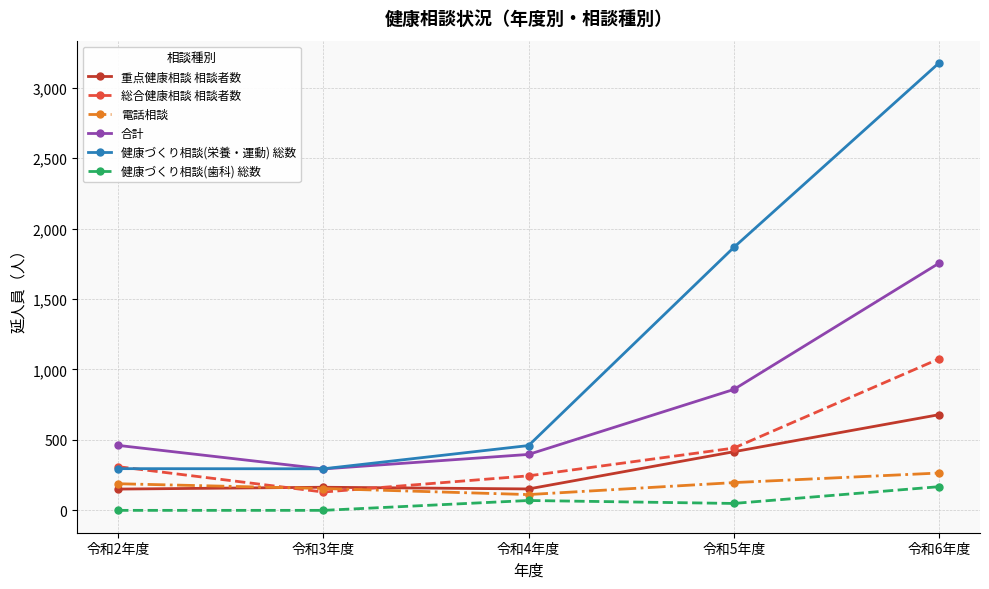

True or false: 健康づくり相談(歯科) 総数 and 合計 cross at least once.

False